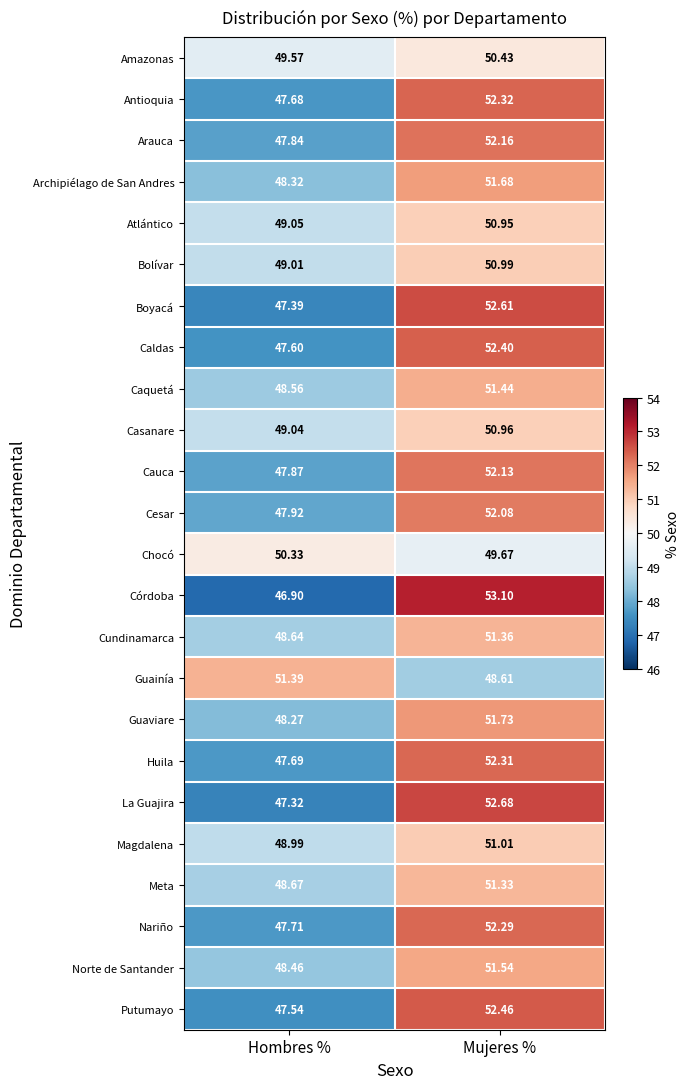

Which label corresponds to the smallest value in the chart?

Hombres %